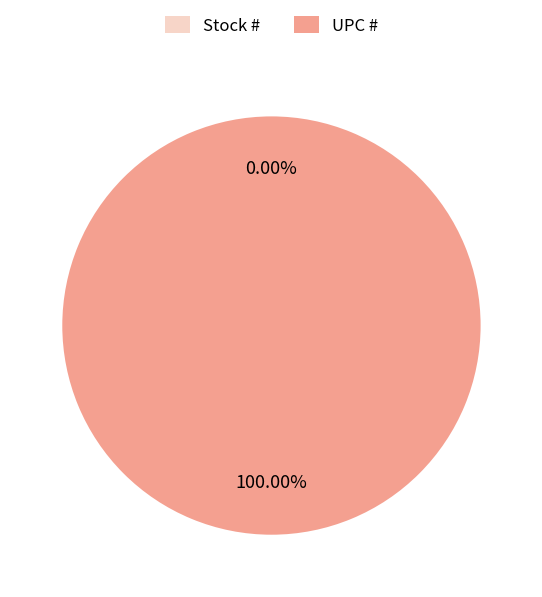

Which category has the biggest portion of the pie?

UPC #